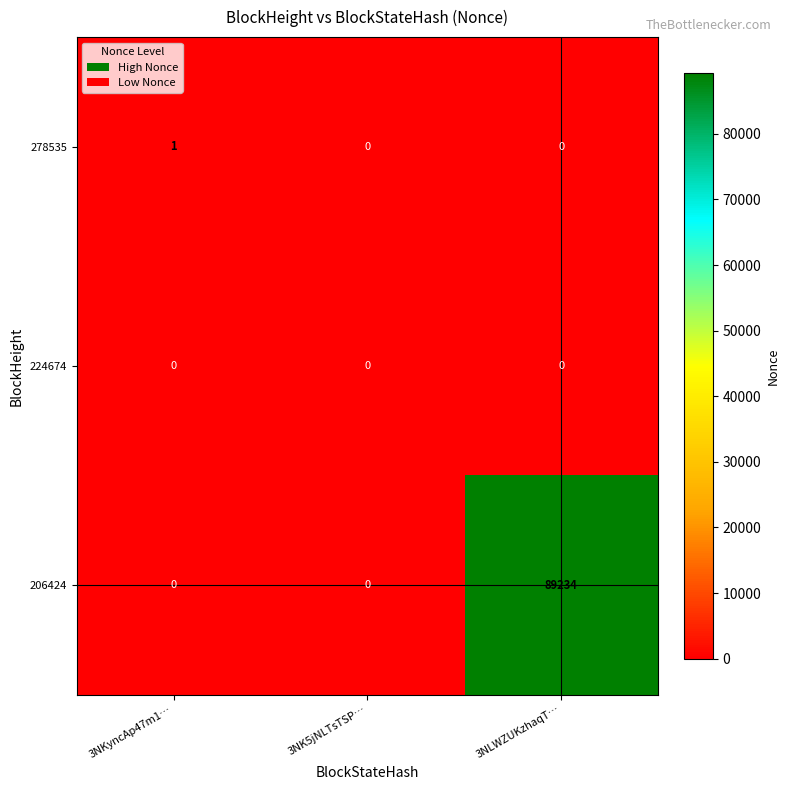

Reading left to right, extract all data points from this chart.

278535: 3NKyncAp47m1…=1	3NK5jNLTsTSP…=0	3NLWZUKzhaqT…=0
224674: 3NKyncAp47m1…=0	3NK5jNLTsTSP…=0	3NLWZUKzhaqT…=0
206424: 3NKyncAp47m1…=0	3NK5jNLTsTSP…=0	3NLWZUKzhaqT…=89234